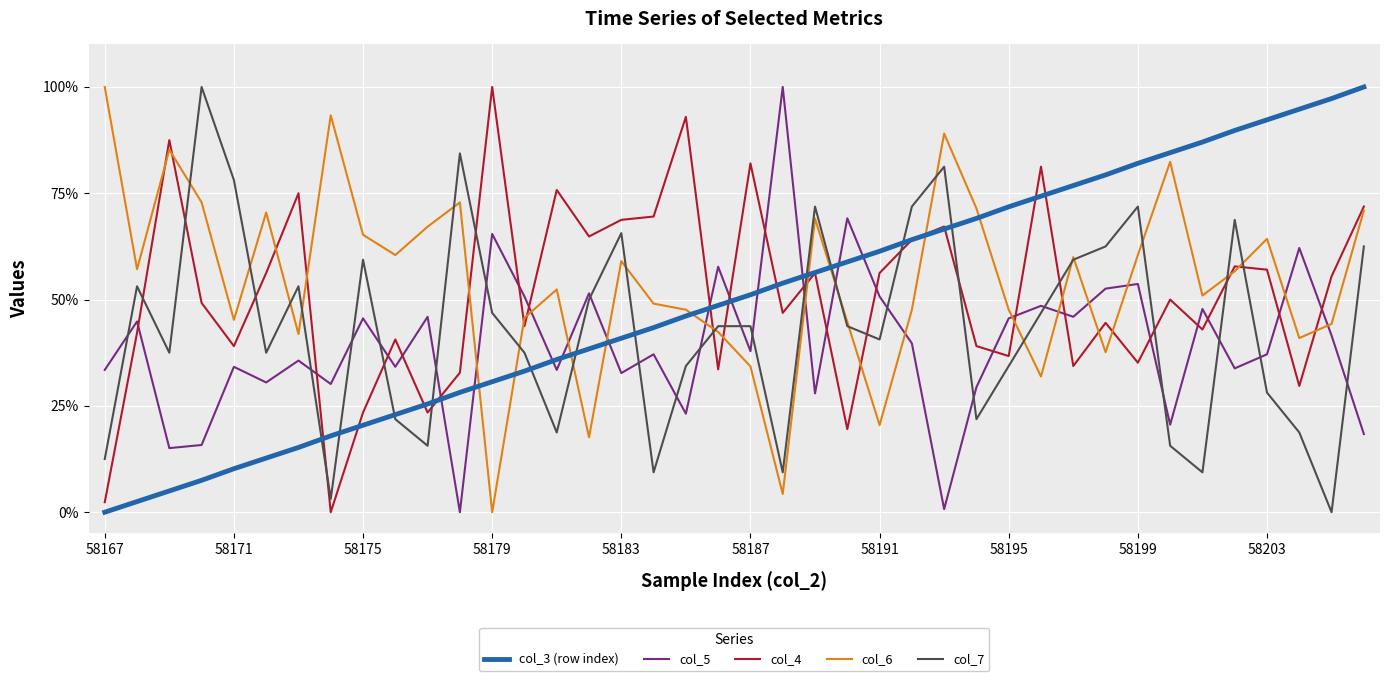

How many interior local peaks does the col_5 series have?

15